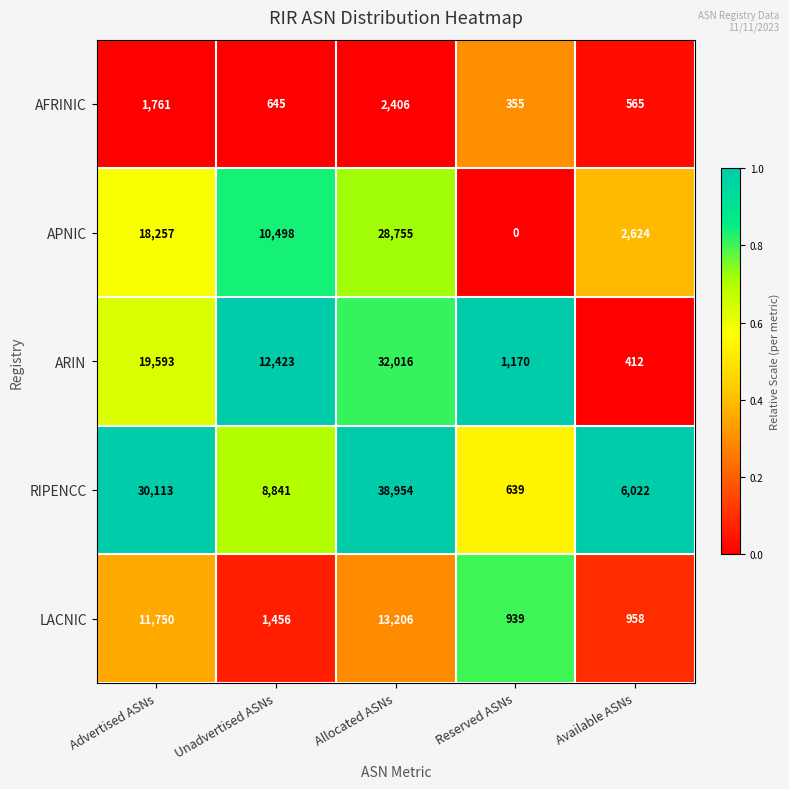

What is the sum of the ARIN values at Reserved ASNs and Advertised ASNs?

20763